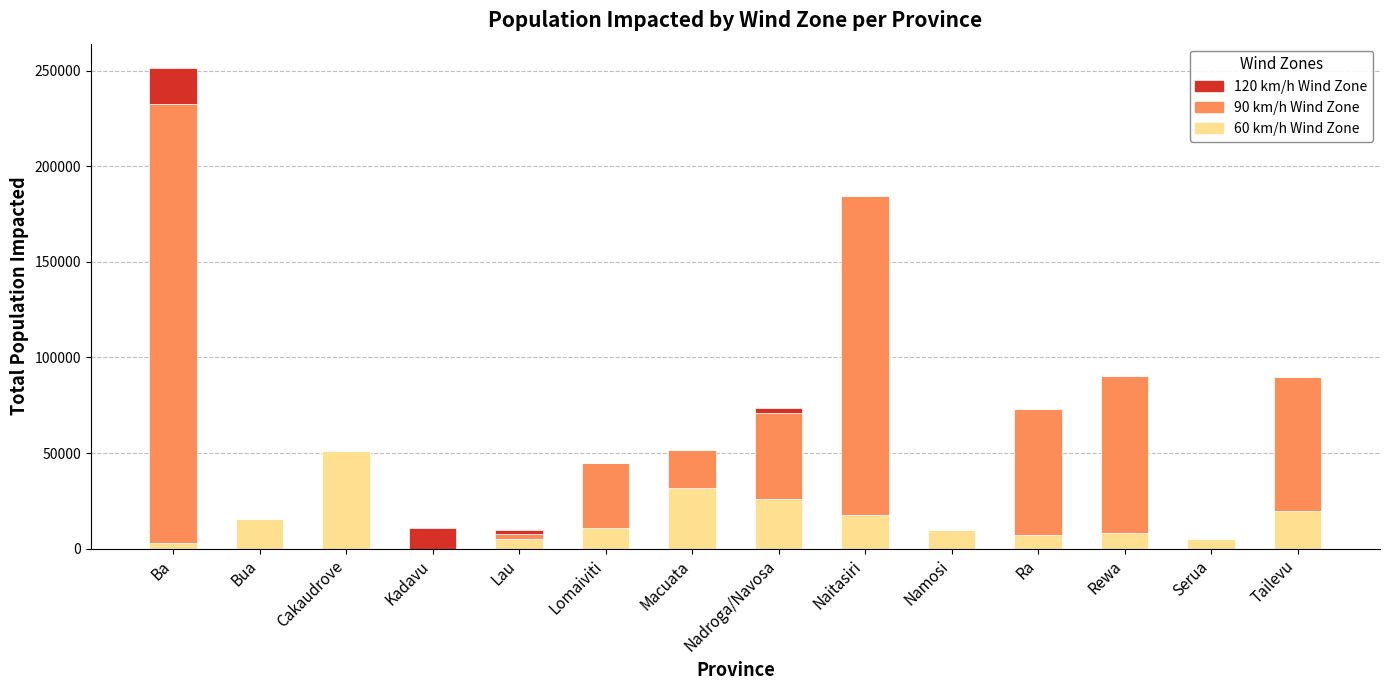

What is the total value across all series at Macuata?

51519